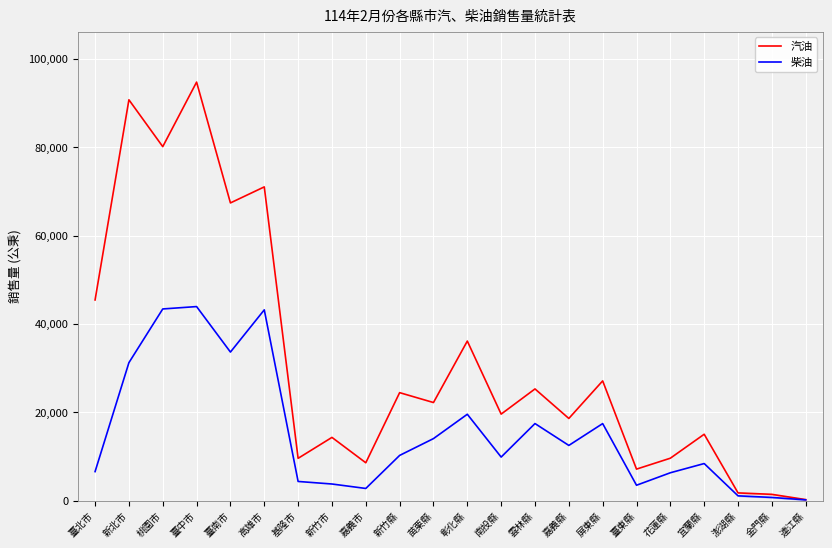

Reading left to right, list all the values displayed in this chart.

汽油: 45448	90806	80192	94817	67439	71071	9564	14305	8556	24444	22205	36132	19581	25290	18597	27112	7117	9589	15017	1727	1400	209
柴油: 6551	31240	43411	43950	33643	43207	4321	3743	2734	10221	14033	19549	9847	17441	12488	17433	3463	6291	8379	1061	700	145